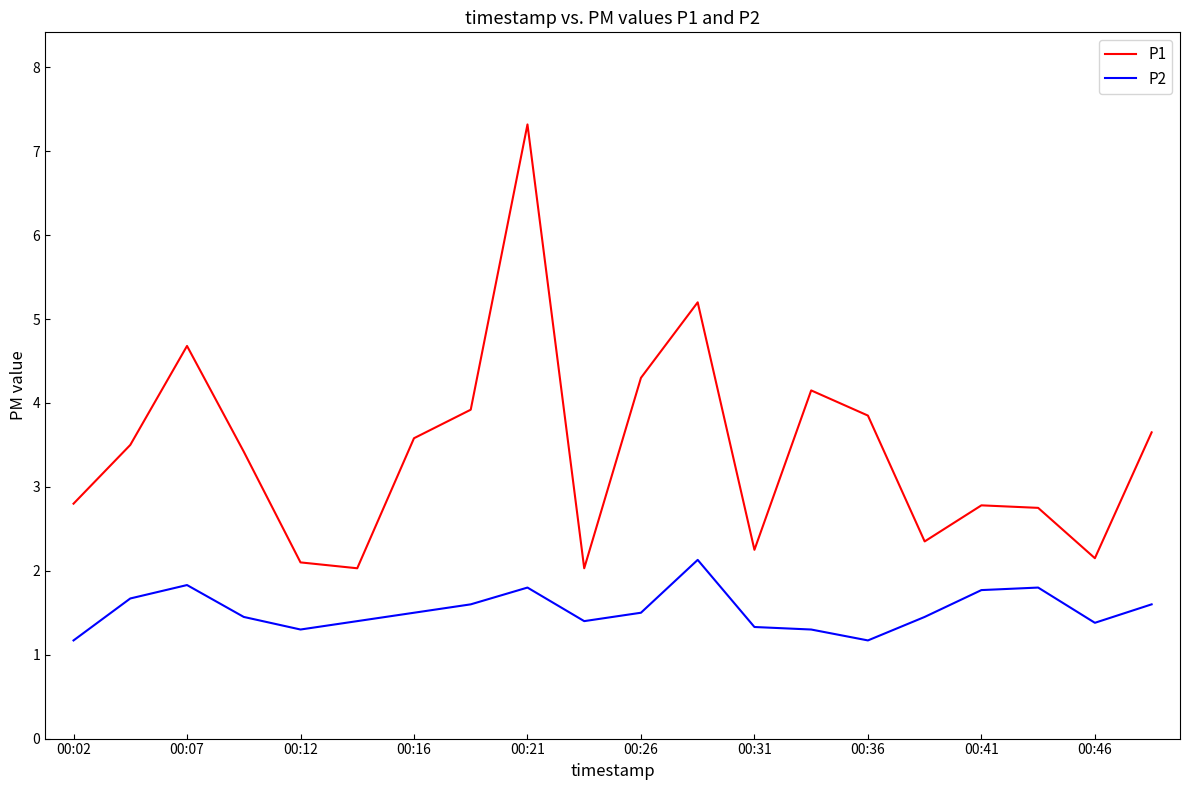

Which series has the largest range (max minus min)?

P1